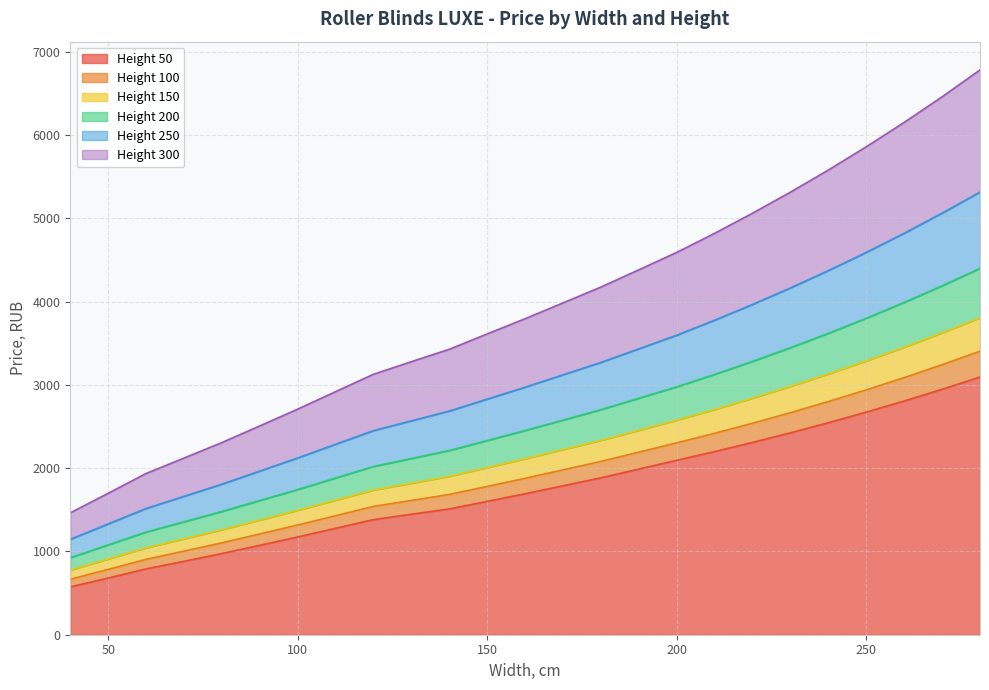

What are all the series names shown in the legend?

Height 50, Height 100, Height 150, Height 200, Height 250, Height 300